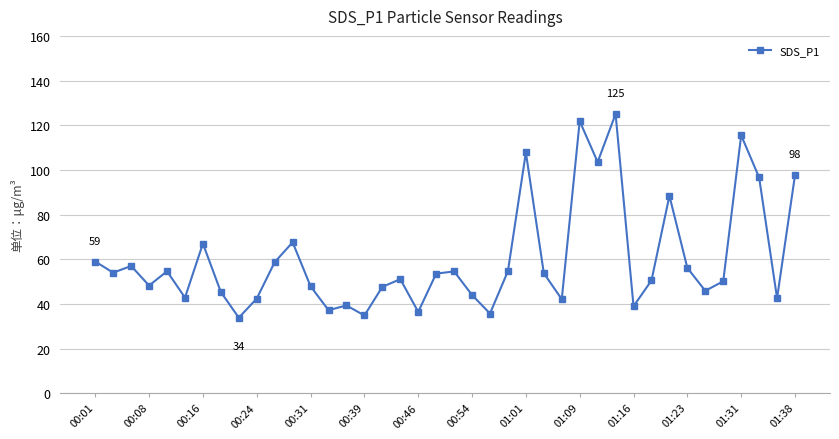

What is the maximum value shown in the chart?

125.0